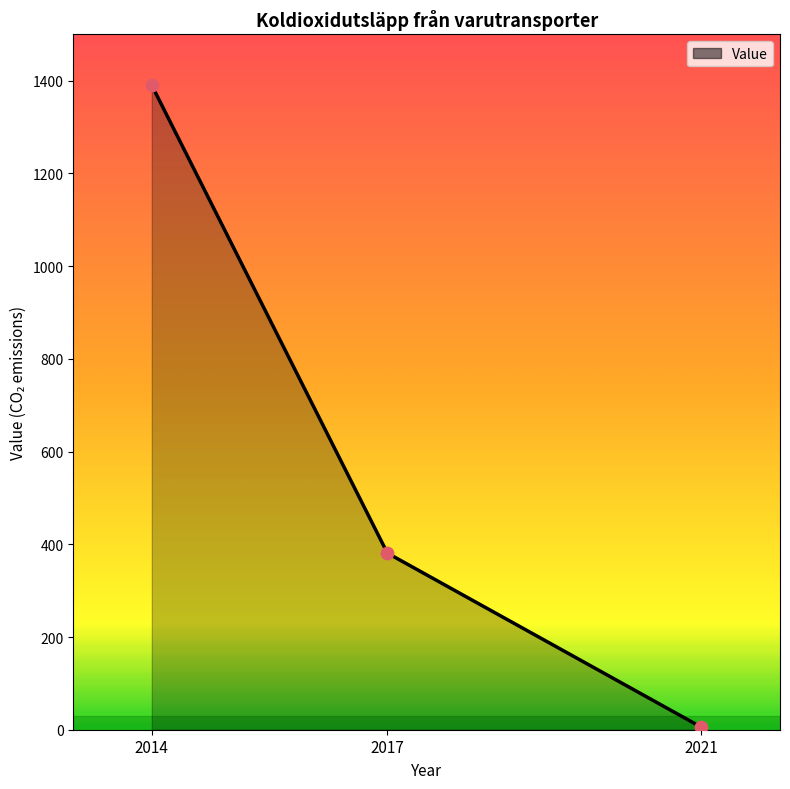

What is the change in value from 2014 to 2017?

-1009.0